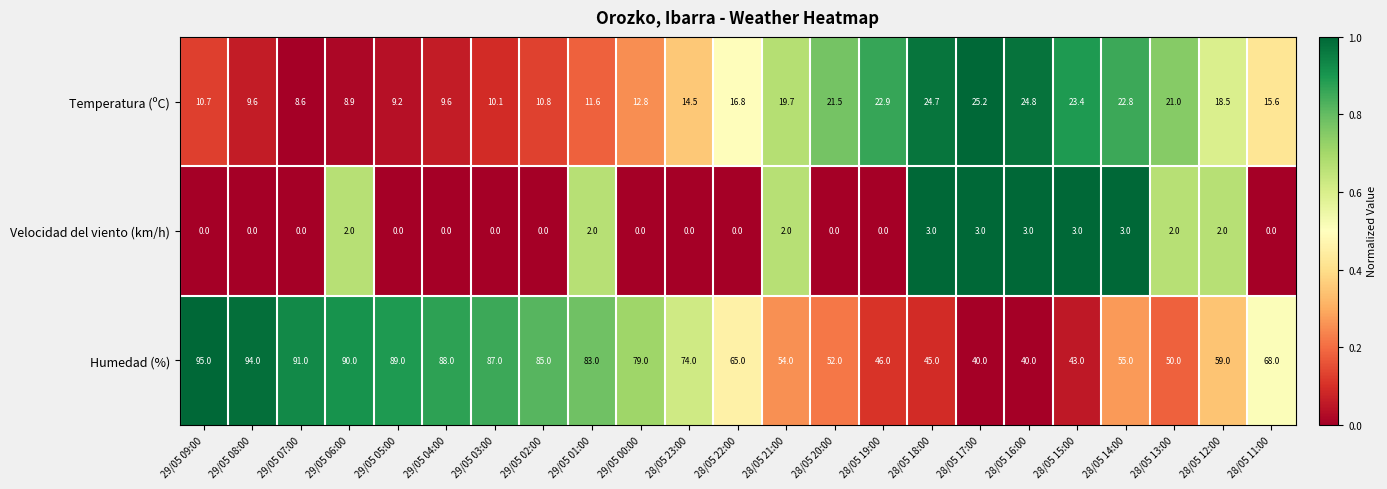

Rank the series at 29/05 09:00 from highest to lowest value.

Humedad (%), Temperatura (ºC), Velocidad del viento (km/h)